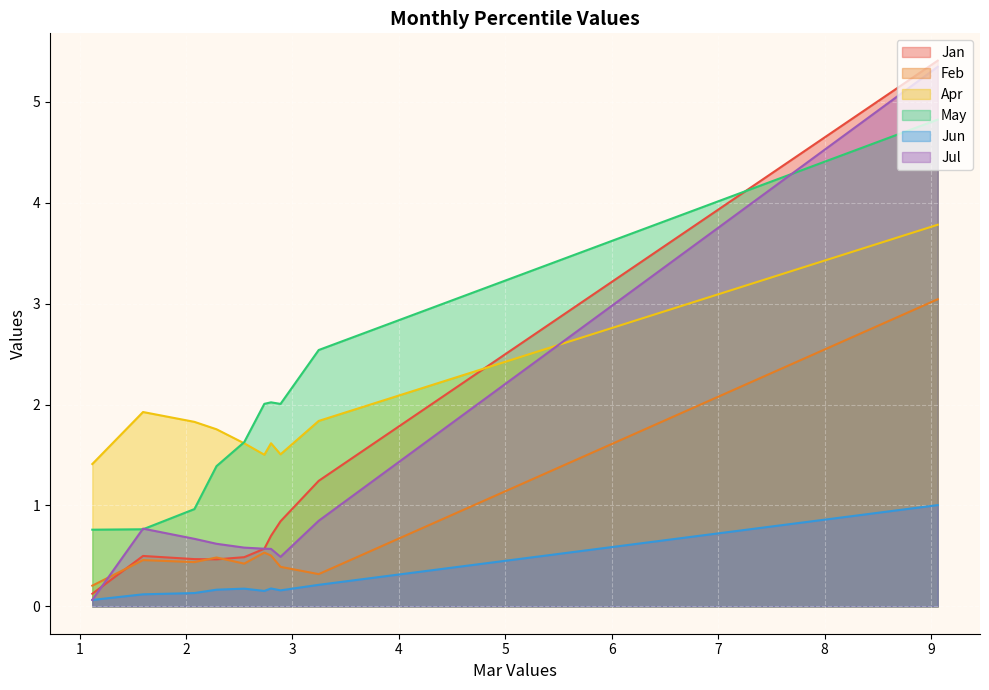

True or false: Jun and Jan cross at least once.

False